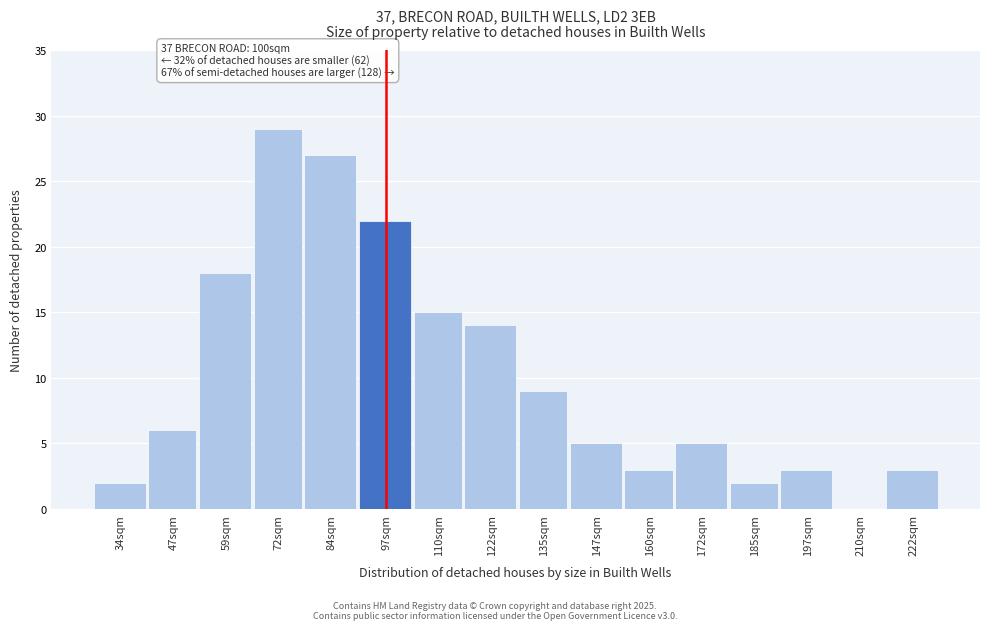

Reading left to right, what are all the values shown in this chart?

34sqm=2	47sqm=6	59sqm=18	72sqm=29	84sqm=27	97sqm=22	110sqm=15	122sqm=14	135sqm=9	147sqm=5	160sqm=3	172sqm=5	185sqm=2	197sqm=3	210sqm=0	222sqm=3